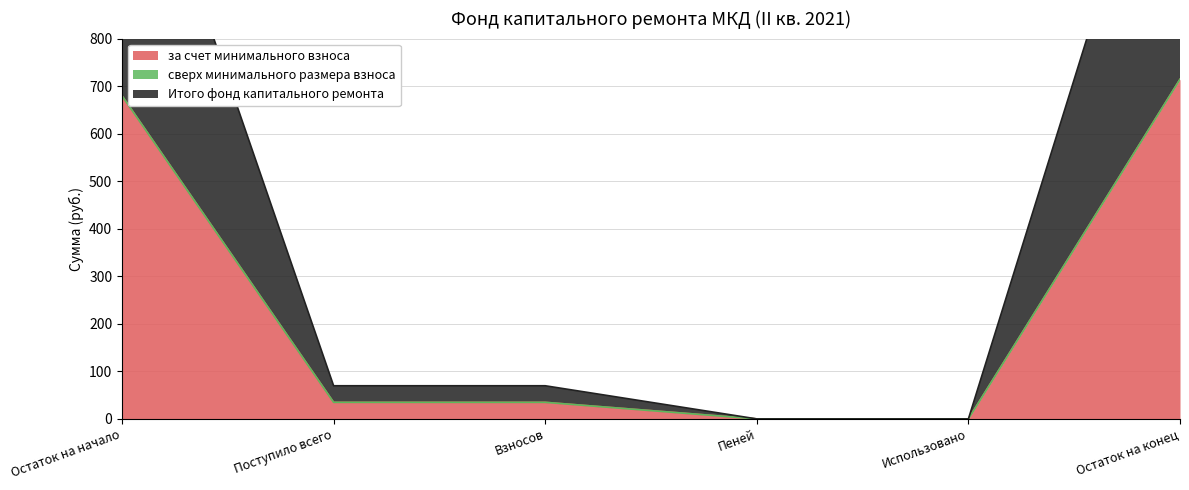

What is the highest value of the за счет минимального взноса series?

714.5